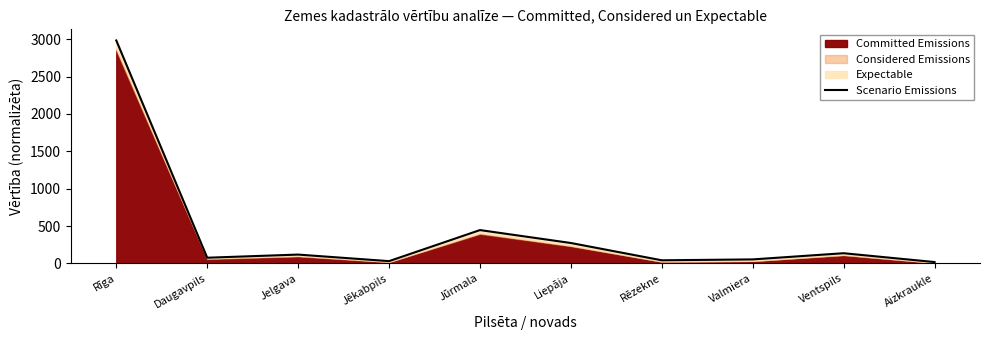

Where is the first local maximum?

Jelgava